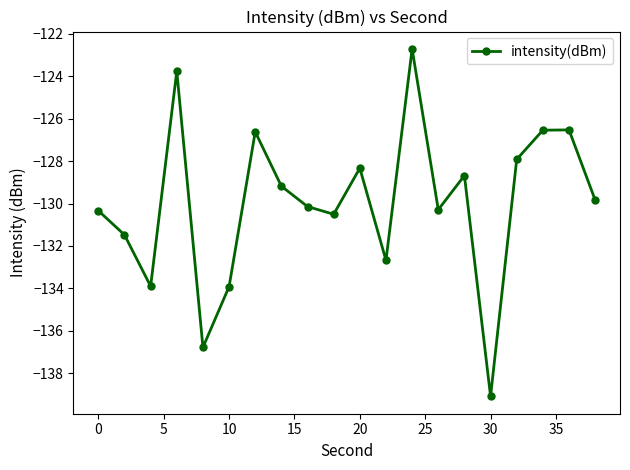

True or false: the data has more than 2 interior local peaks.

True